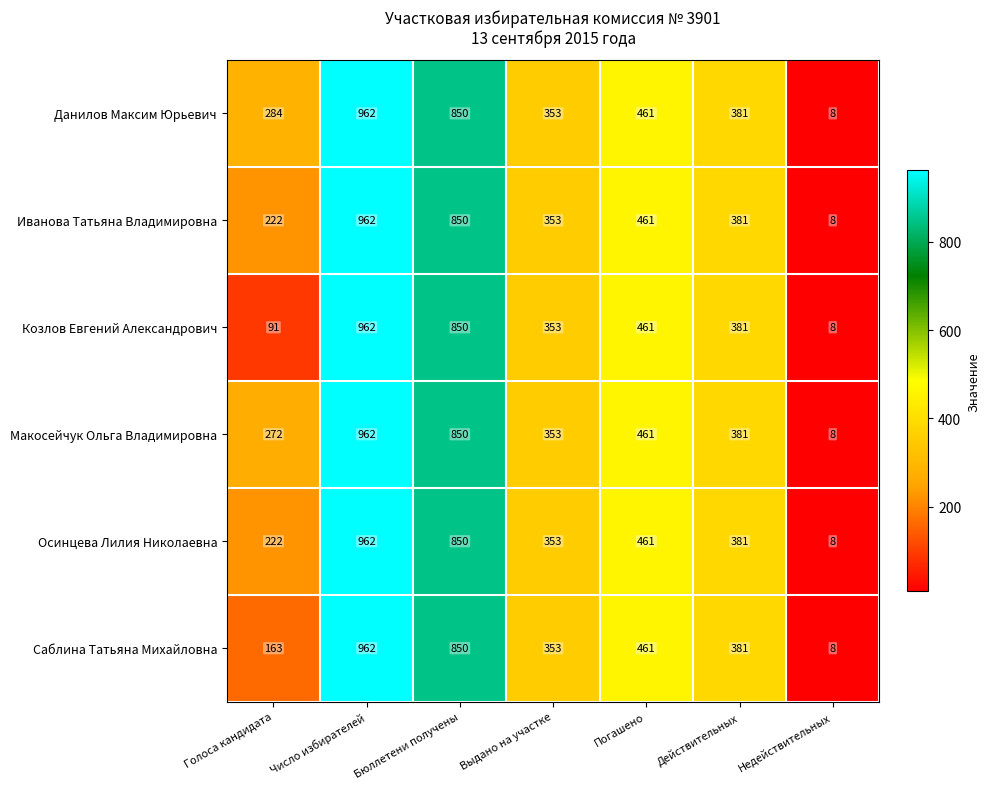

What is the lowest value of the Макосейчук Ольга Владимировна series?

8